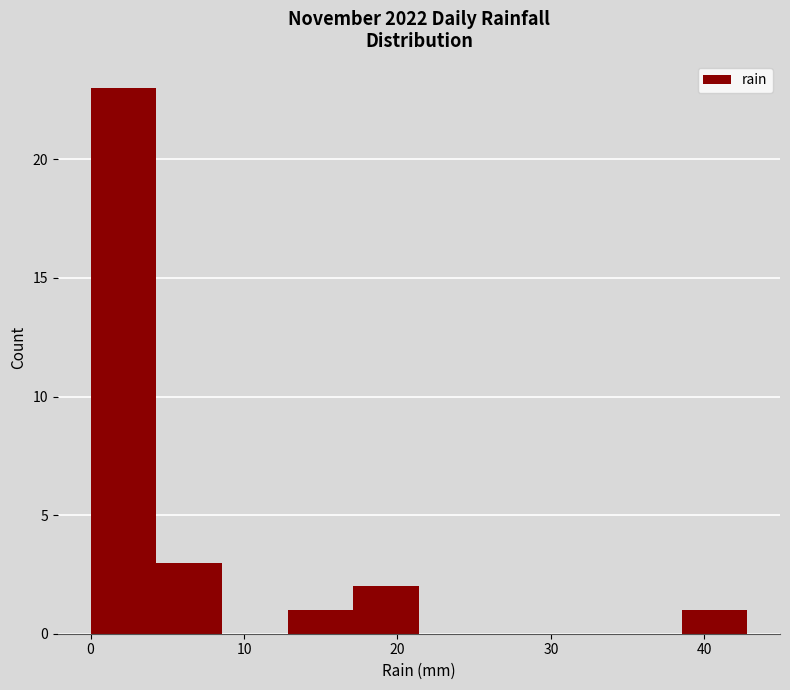

Over which range of the x-axis is the bar tallest?

0 to 4